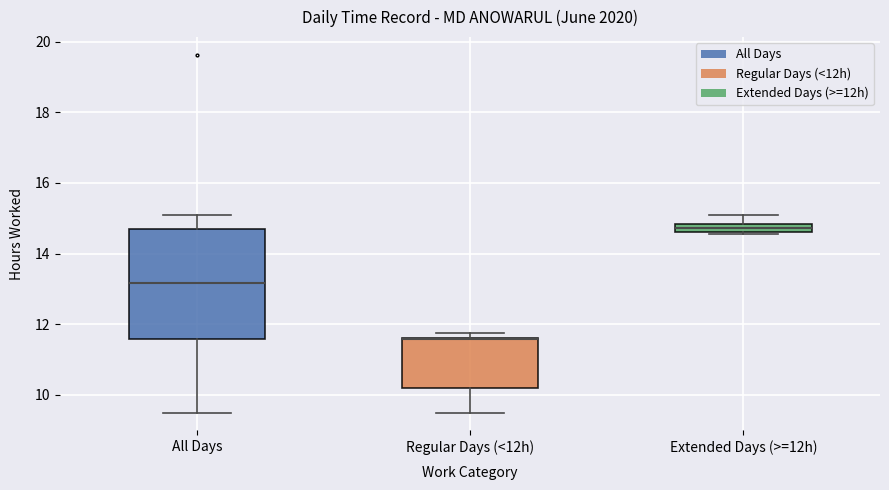

Comparing the boxes themselves (not the whiskers), which one is the tallest?

All Days